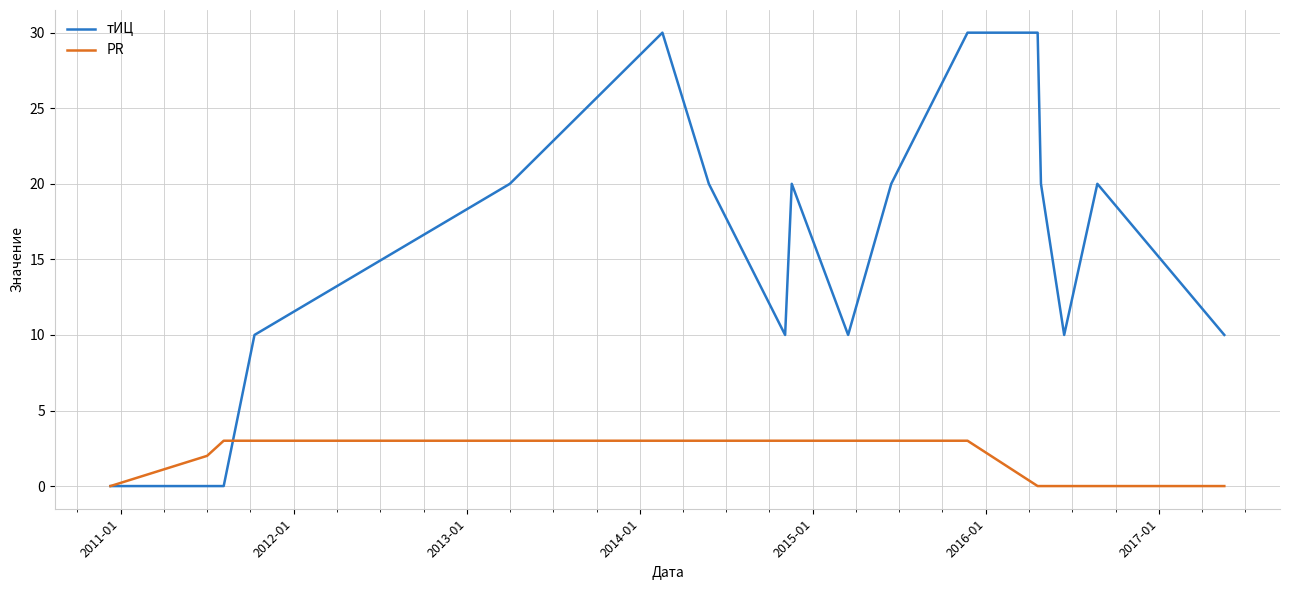

Which series has the largest total across all categories?

тИЦ